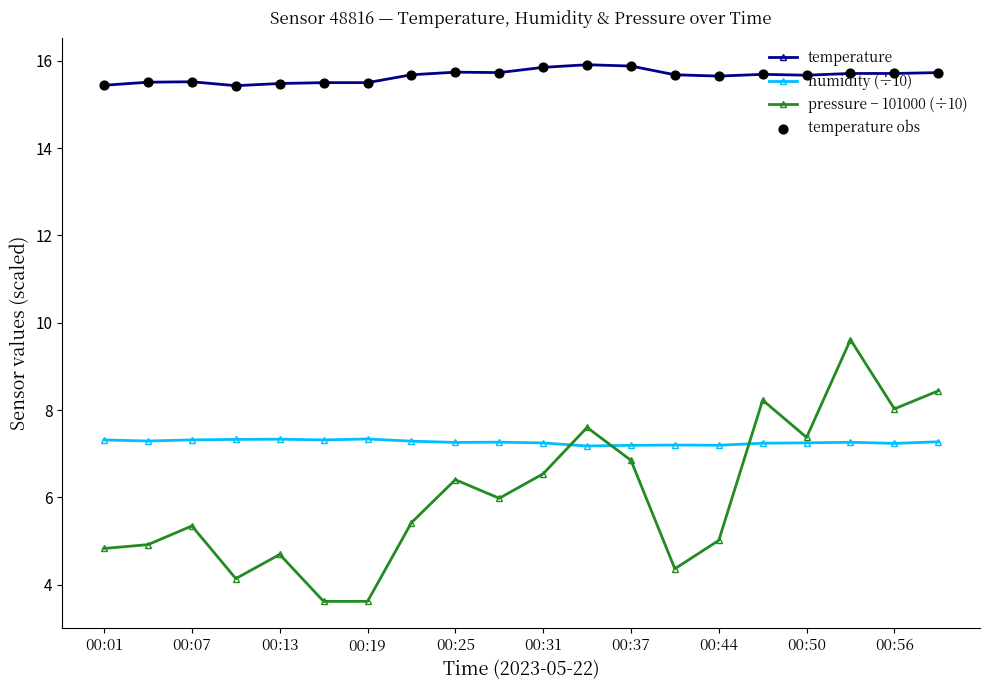

Which series has the largest range (max minus min)?

pressure − 101000 (÷10)